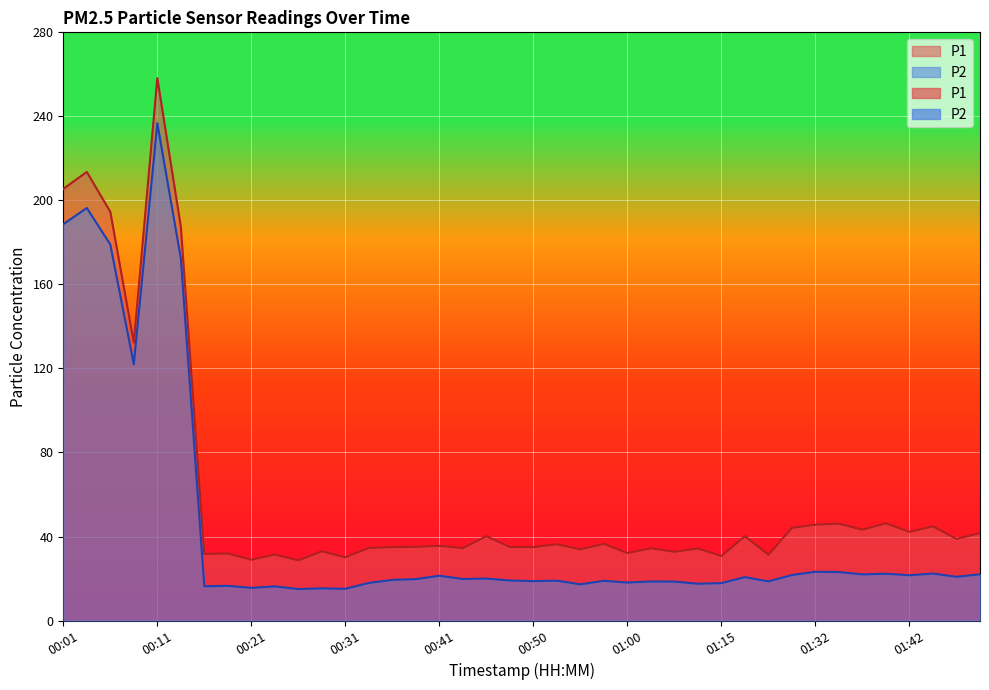

Which category has the highest value across all series?

00:11